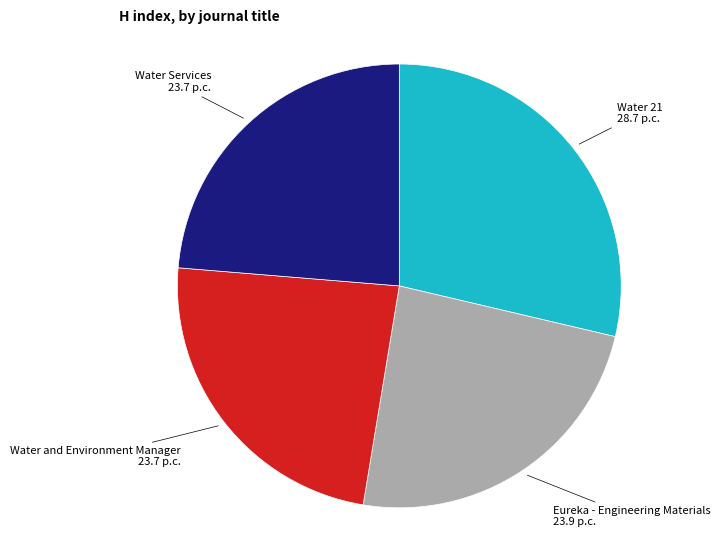

Does any single category account for the majority?

No